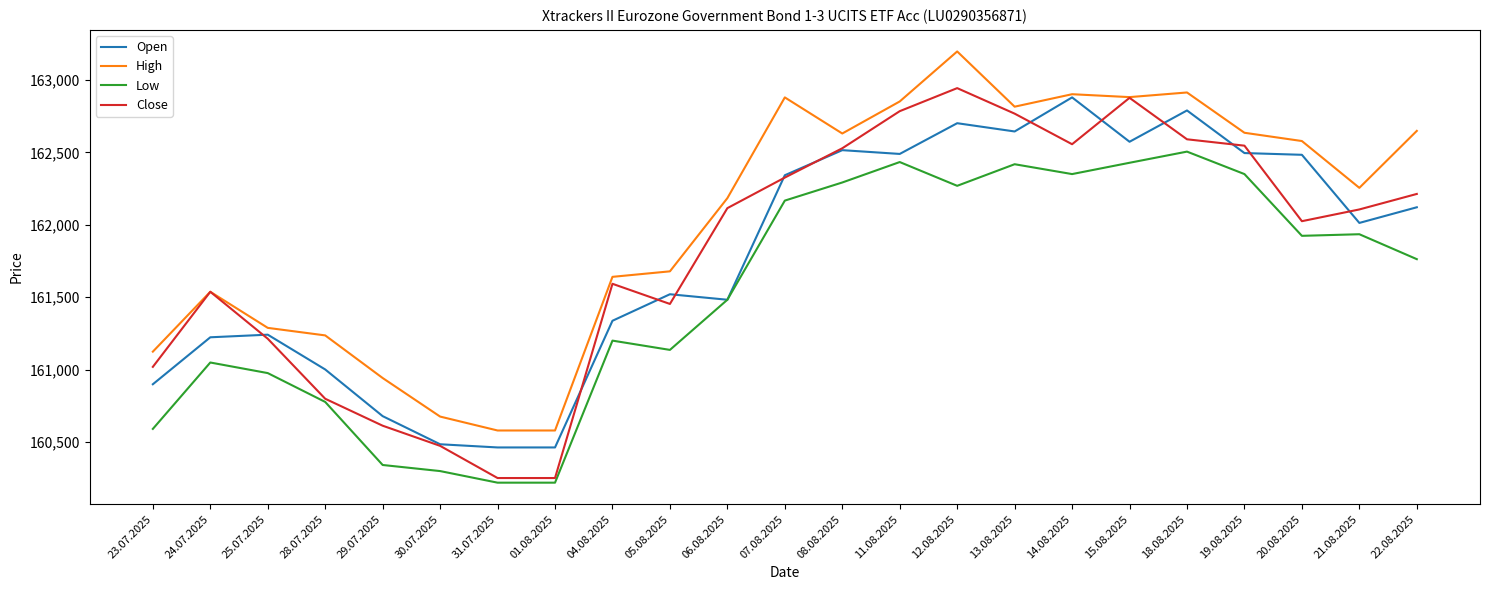

True or false: Low has a value of 161763 at 22.08.2025.

True